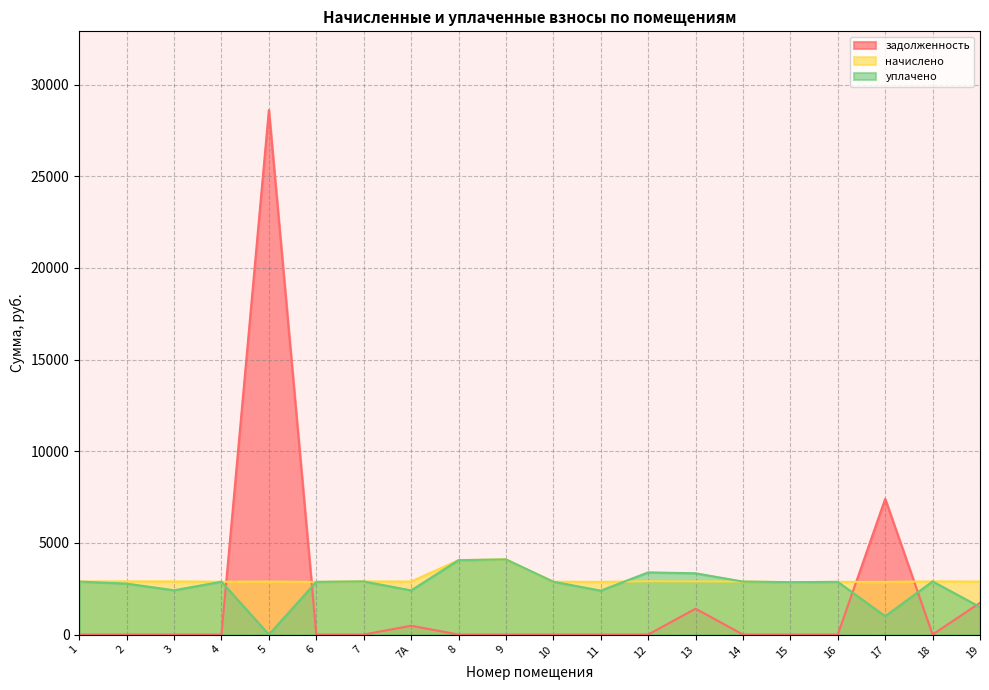

Does the chart have visible grid lines?

Yes